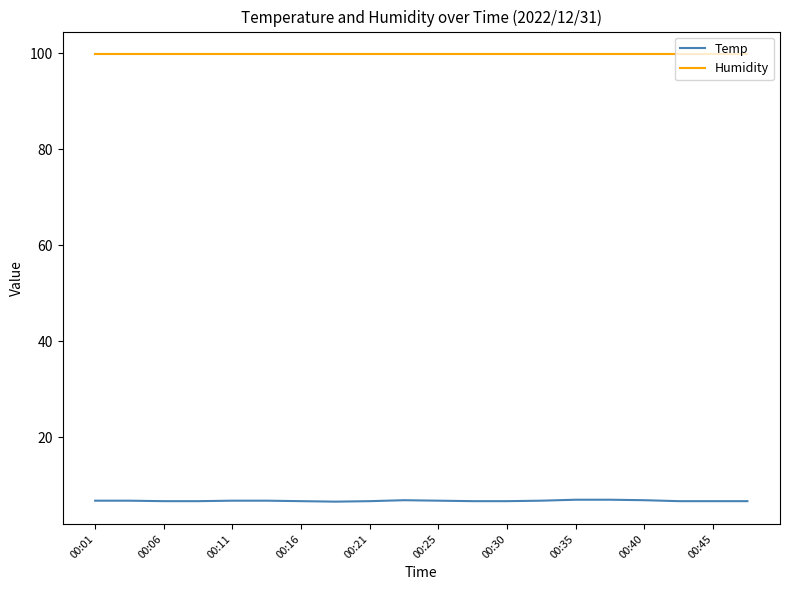

Rank the series by their maximum value, from highest to lowest.

Humidity, Temp